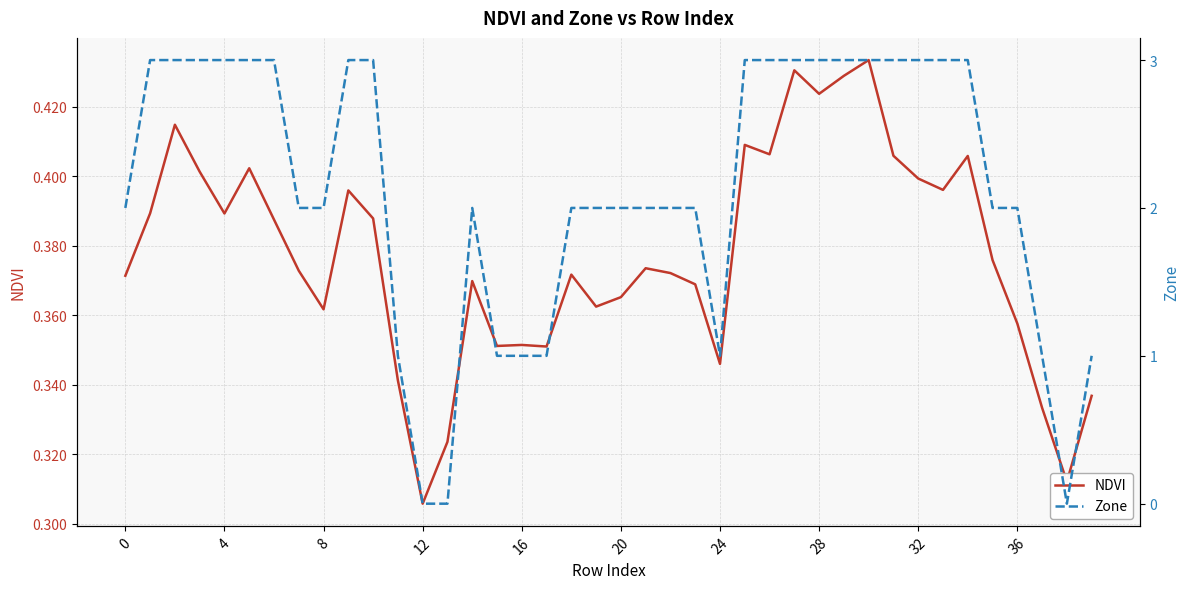

At which category is the sum across all series the highest?

30